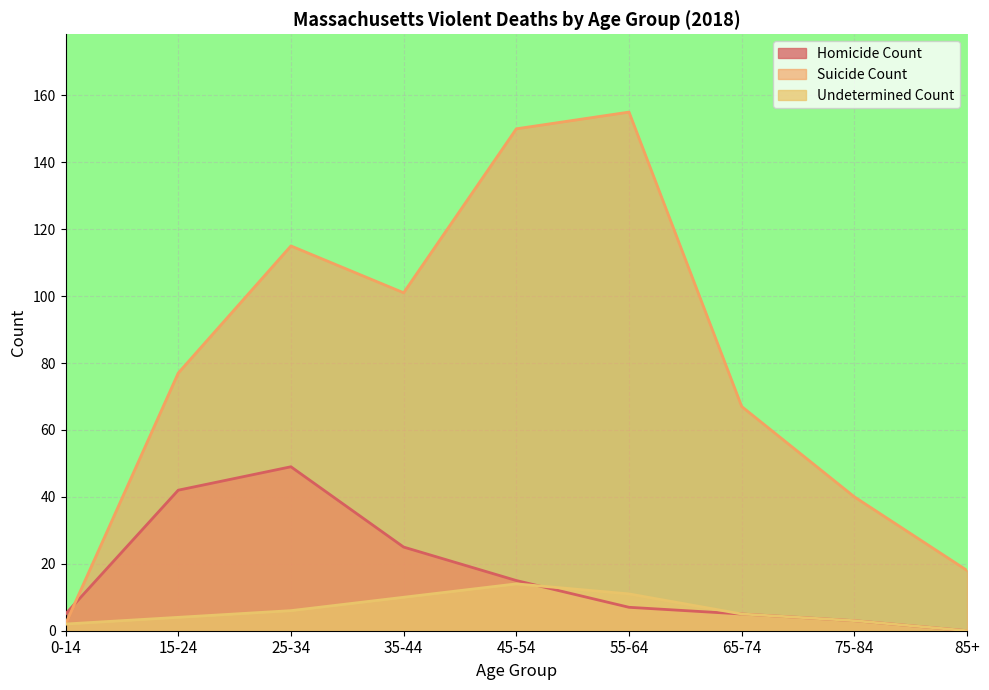

True or false: Homicide Count has a value of 8 at 0-14.

False